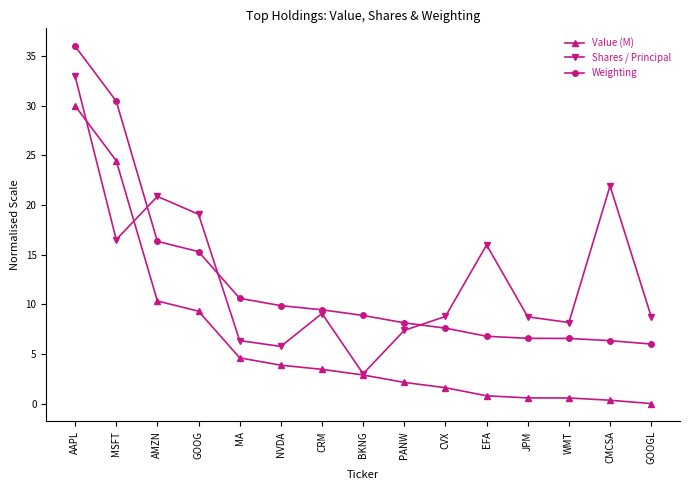

The Value (M) series shows 24.5 at MSFT. True or false?

True